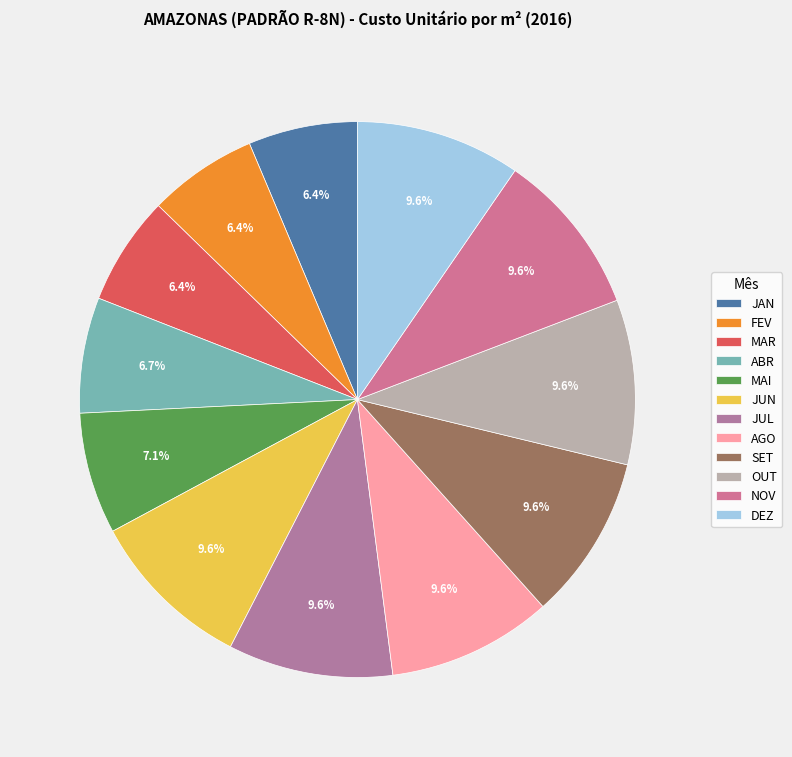

Does any single category account for the majority?

No